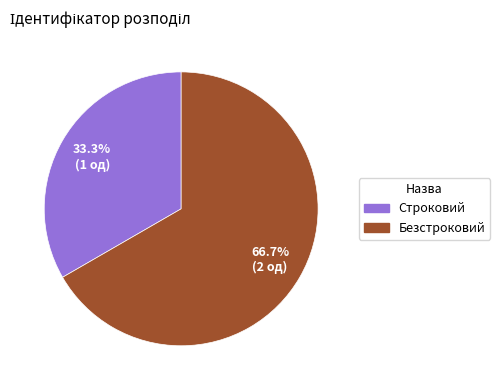

Is it true that Безстроковий is 52% of the pie?

False